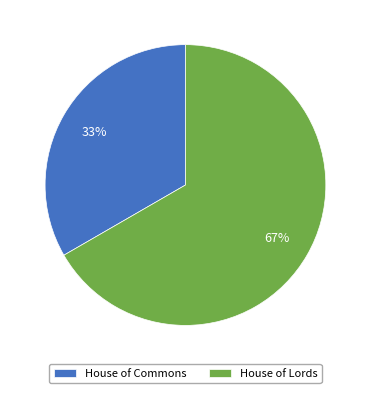

What is the ratio of the value at House of Commons to the value at House of Lords?

0.5